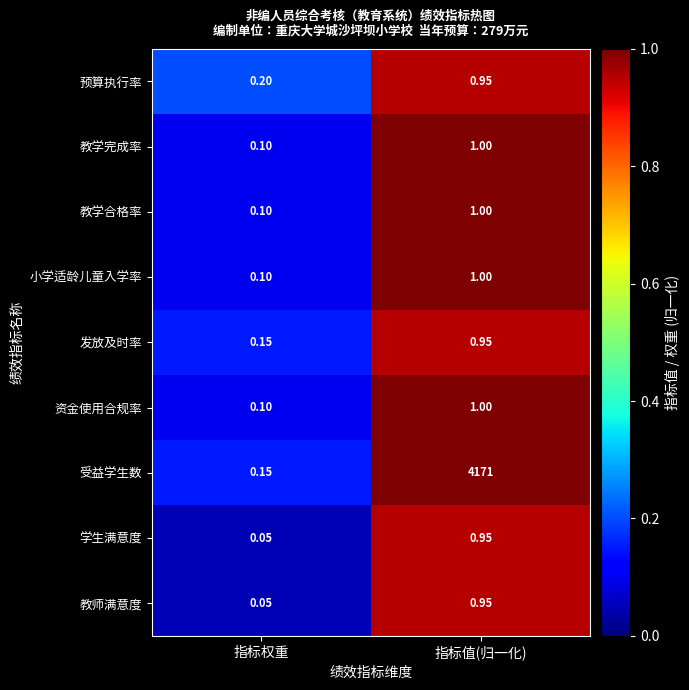

List the labels in order of 教学合格率 value, smallest first.

指标权重, 指标值(归一化)